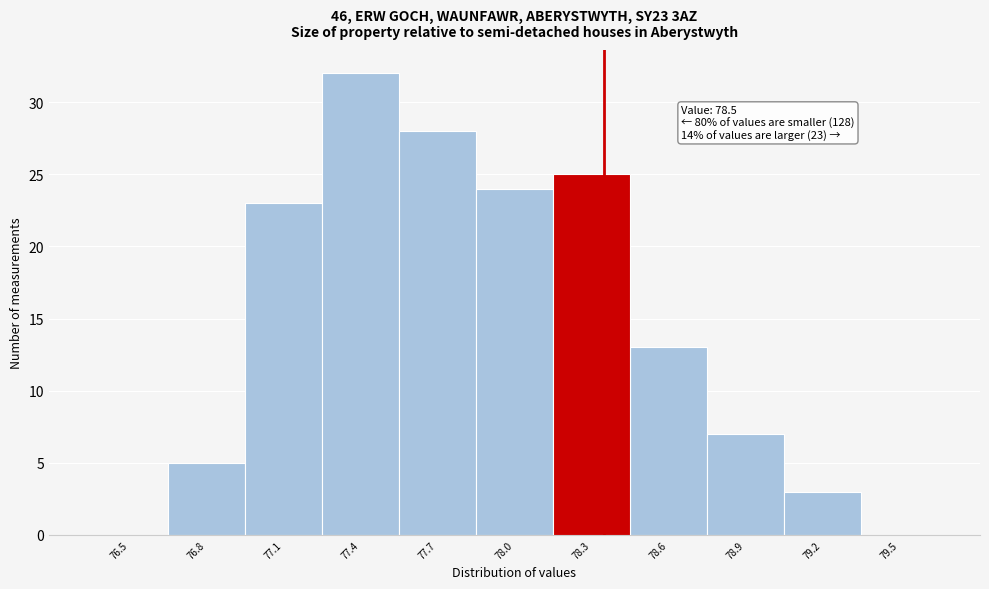

Reading left to right, transcribe all the data shown in this chart.

76.5=0	76.8=5	77.1=23	77.4=32	77.7=28	78.0=24	78.3=25	78.6=13	78.9=7	79.2=3	79.5=0